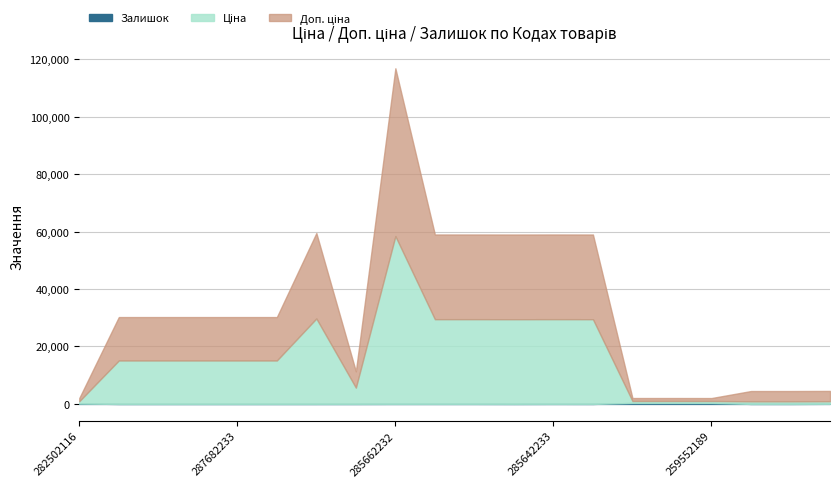

Does the chart have visible grid lines?

Yes